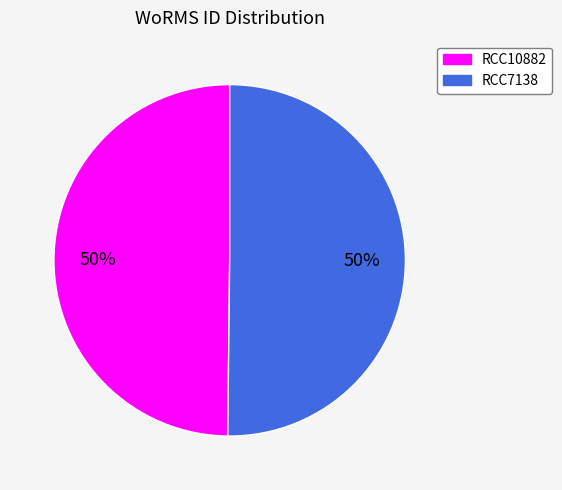

Is it true that RCC10882 is 50% of the pie?

True